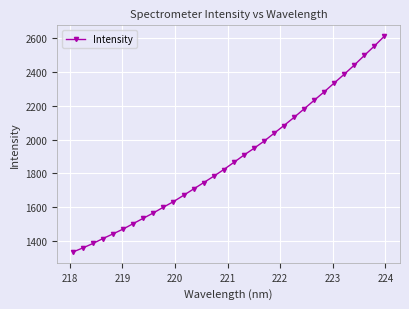

What is the maximum value shown in the chart?

2612.7